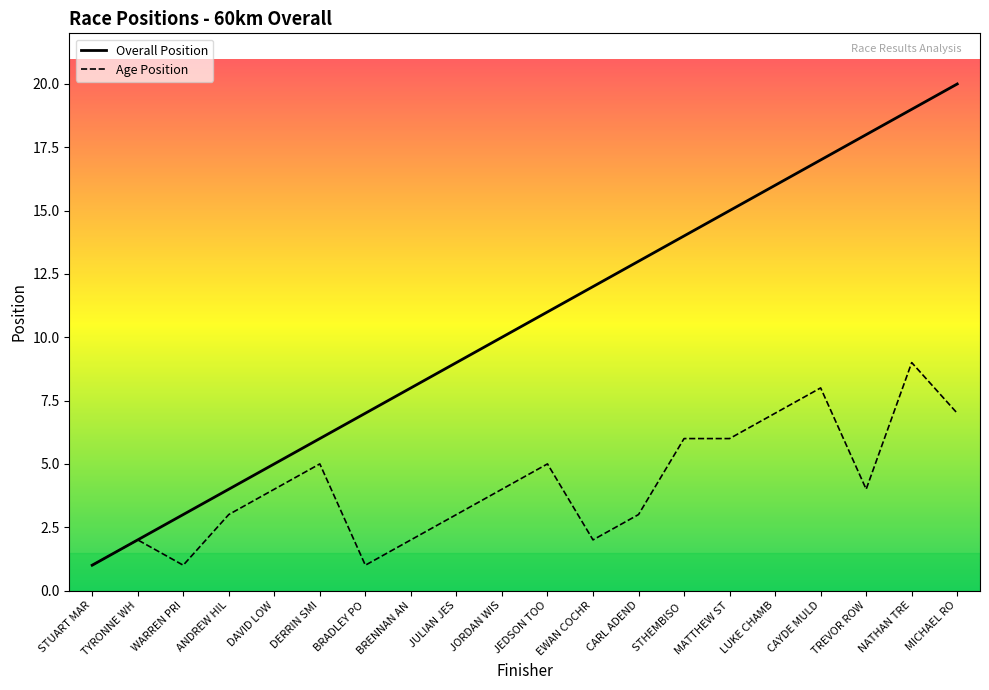

Where is the first local maximum for Age Position?

TYRONNE WH